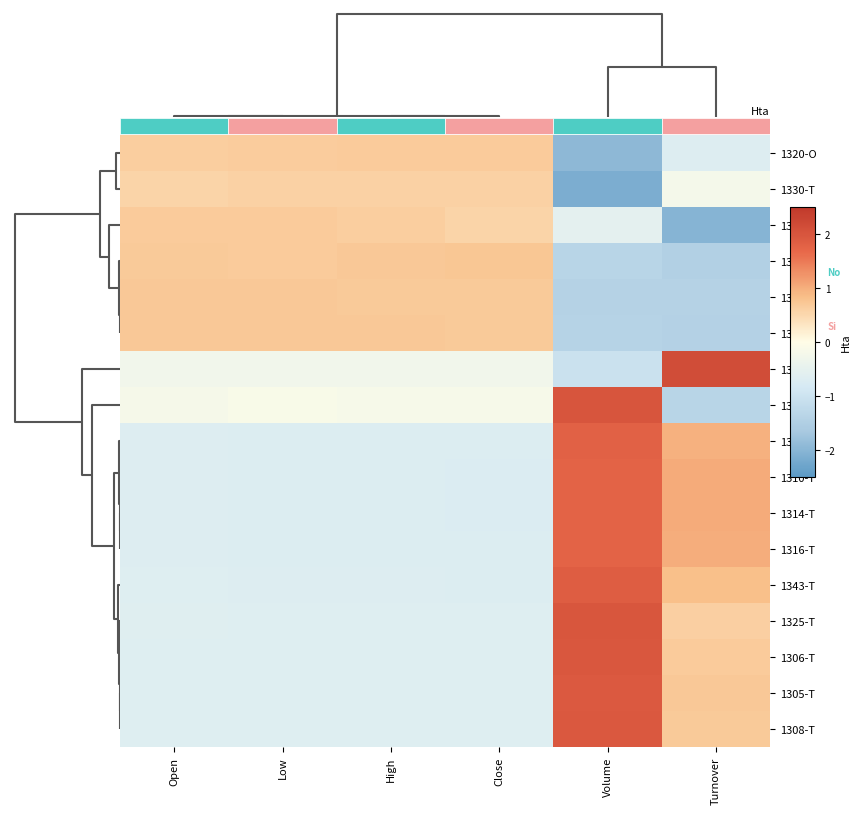

Reading right to left, transcribe all the data shown in this chart.

1320-O: Turnover=-0.7	Volume=-2.0	Close=0.7	High=0.7	Low=0.7	Open=0.6
1330-T: Turnover=-0.2	Volume=-2.1	Close=0.6	High=0.6	Low=0.6	Open=0.6
1322-T: Turnover=-2.0	Volume=-0.5	Close=0.6	High=0.6	Low=0.7	Open=0.7
1329-T: Turnover=-1.5	Volume=-1.4	Close=0.7	High=0.7	Low=0.7	Open=0.7
1326-T: Turnover=-1.4	Volume=-1.4	Close=0.7	High=0.7	Low=0.7	Open=0.7
1309-O: Turnover=-1.4	Volume=-1.4	Close=0.7	High=0.7	Low=0.7	Open=0.7
1321-O: Turnover=2.1	Volume=-1.0	Close=-0.3	High=-0.3	Low=-0.3	Open=-0.3
1313-T: Turnover=-1.4	Volume=2.0	Close=-0.2	High=-0.2	Low=-0.1	Open=-0.2
1311-T: Turnover=1.0	Volume=1.8	Close=-0.7	High=-0.7	Low=-0.7	Open=-0.7
1310-T: Turnover=1.0	Volume=1.7	Close=-0.7	High=-0.7	Low=-0.7	Open=-0.7
1314-T: Turnover=1.0	Volume=1.7	Close=-0.7	High=-0.7	Low=-0.7	Open=-0.7
1316-T: Turnover=1.0	Volume=1.8	Close=-0.7	High=-0.7	Low=-0.7	Open=-0.7
1343-T: Turnover=0.8	Volume=1.9	Close=-0.7	High=-0.7	Low=-0.7	Open=-0.7
1325-T: Turnover=0.6	Volume=2.0	Close=-0.7	High=-0.7	Low=-0.6	Open=-0.6
1306-T: Turnover=0.7	Volume=2.0	Close=-0.7	High=-0.7	Low=-0.7	Open=-0.7
1305-T: Turnover=0.7	Volume=1.9	Close=-0.7	High=-0.7	Low=-0.7	Open=-0.7
1308-T: Turnover=0.7	Volume=1.9	Close=-0.7	High=-0.7	Low=-0.7	Open=-0.7